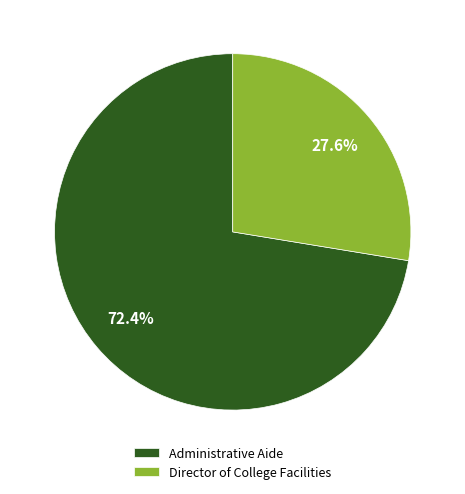

What percentage is the Administrative Aide slice, to the nearest percent?

72%